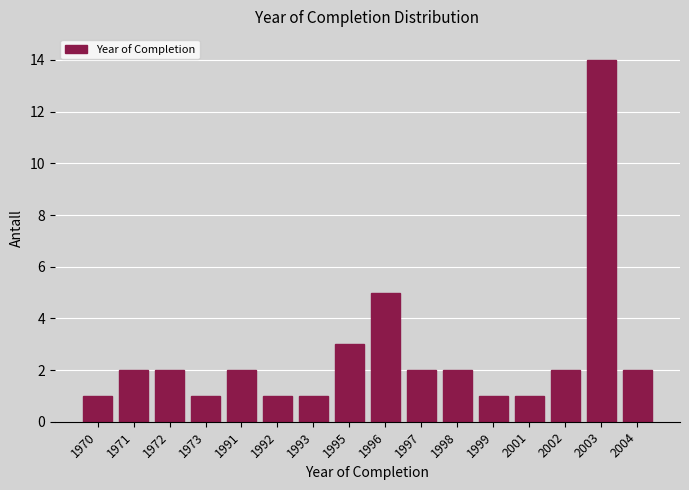

Reading left to right, extract all data points from this chart.

1	2	2	1	2	1	1	3	5	2	2	1	1	2	14	2